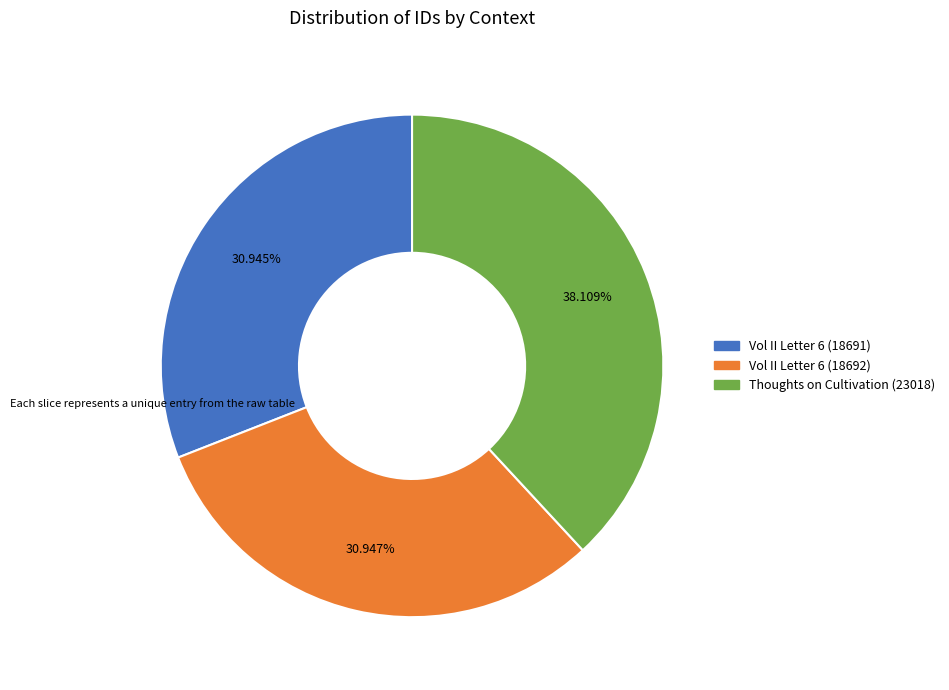

Does any single category account for the majority?

No